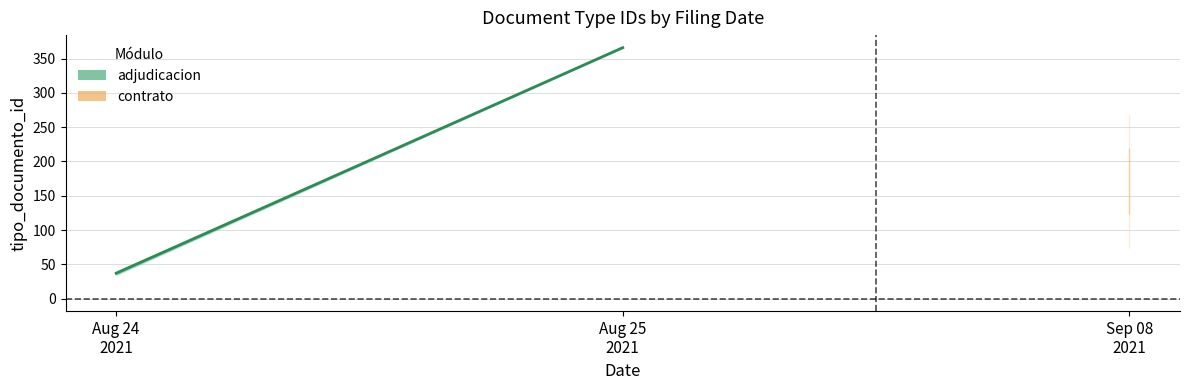

Is this an area chart (filled region under the line)?

No